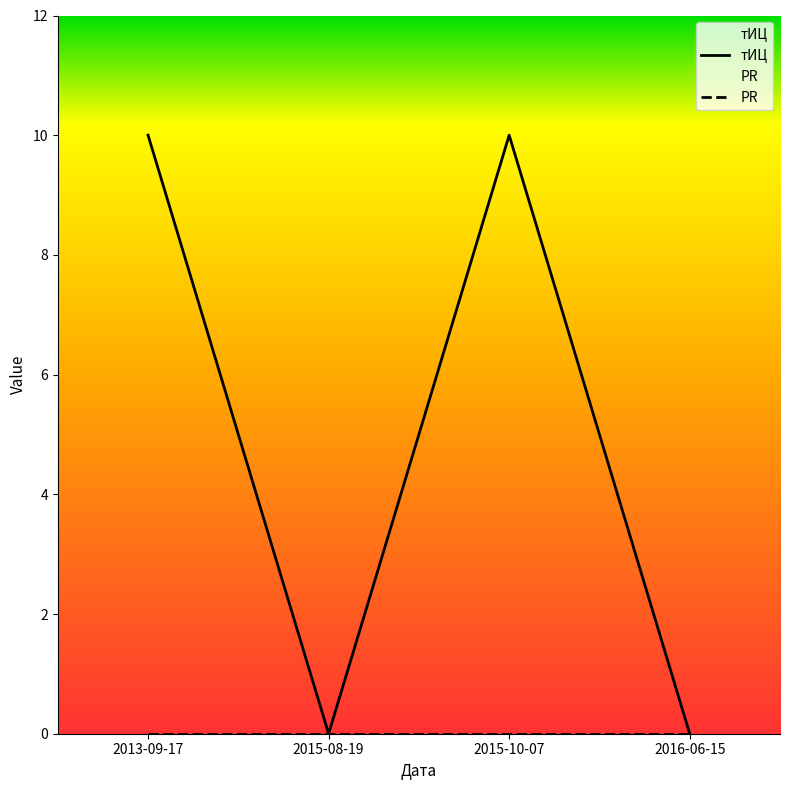

How many interior local valleys (lower than both neighbors) does the data have?

1